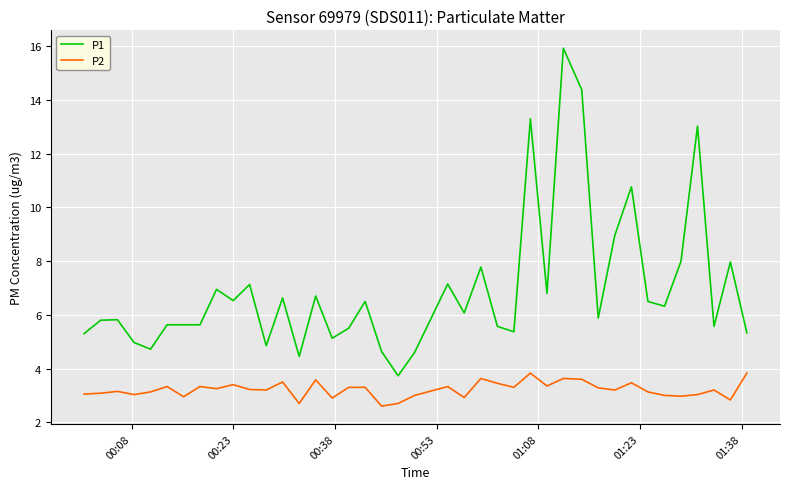

List the series in order of their peak value, lowest first.

P2, P1